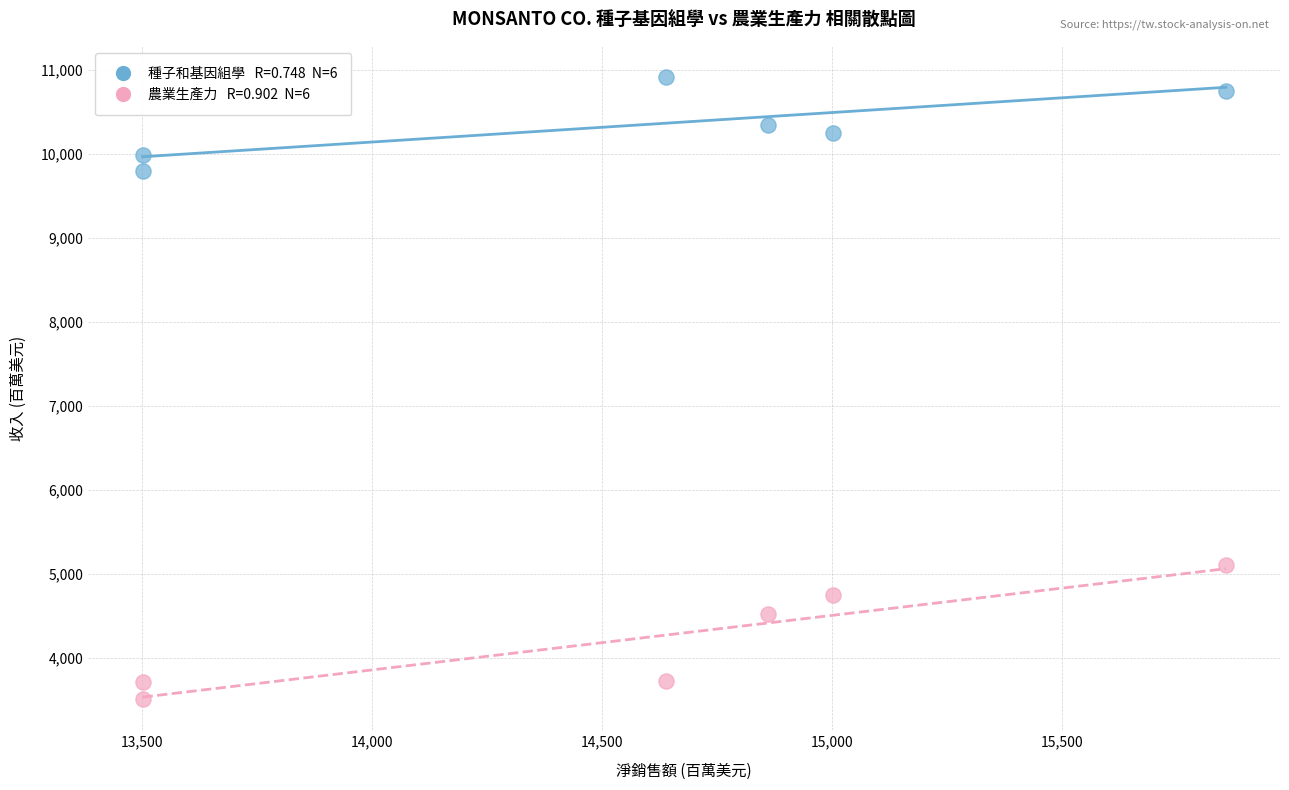

Across all series, what Y value is closest to 7213?

5115